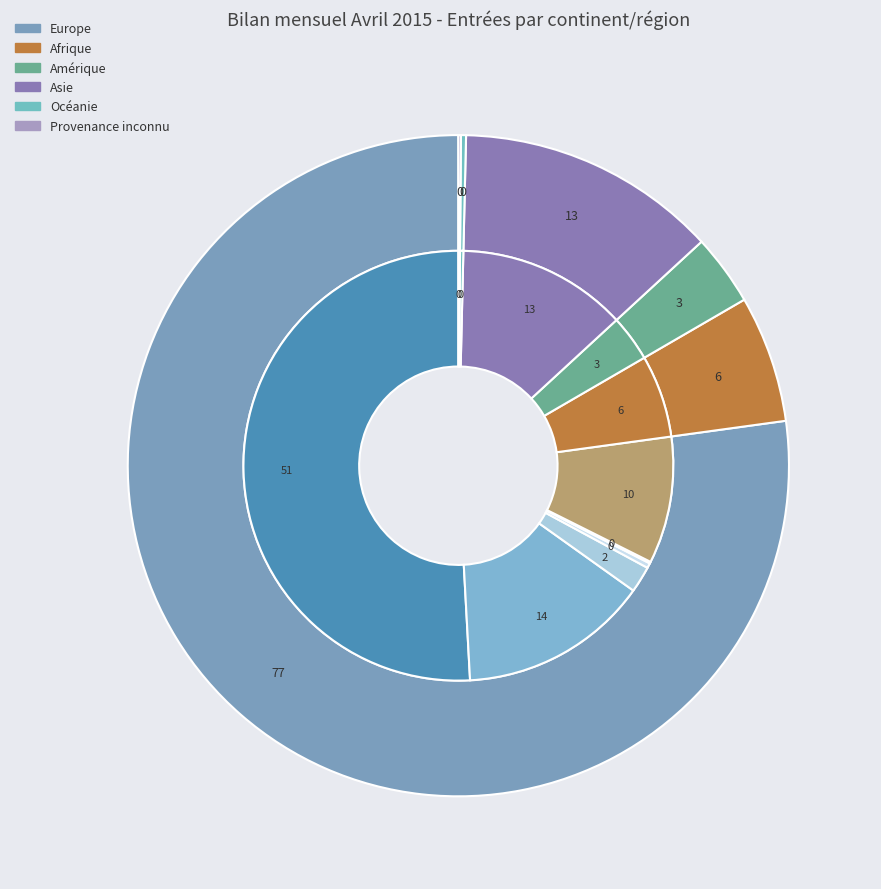

What is the smallest slice in the pie chart?

Provenance inconnu